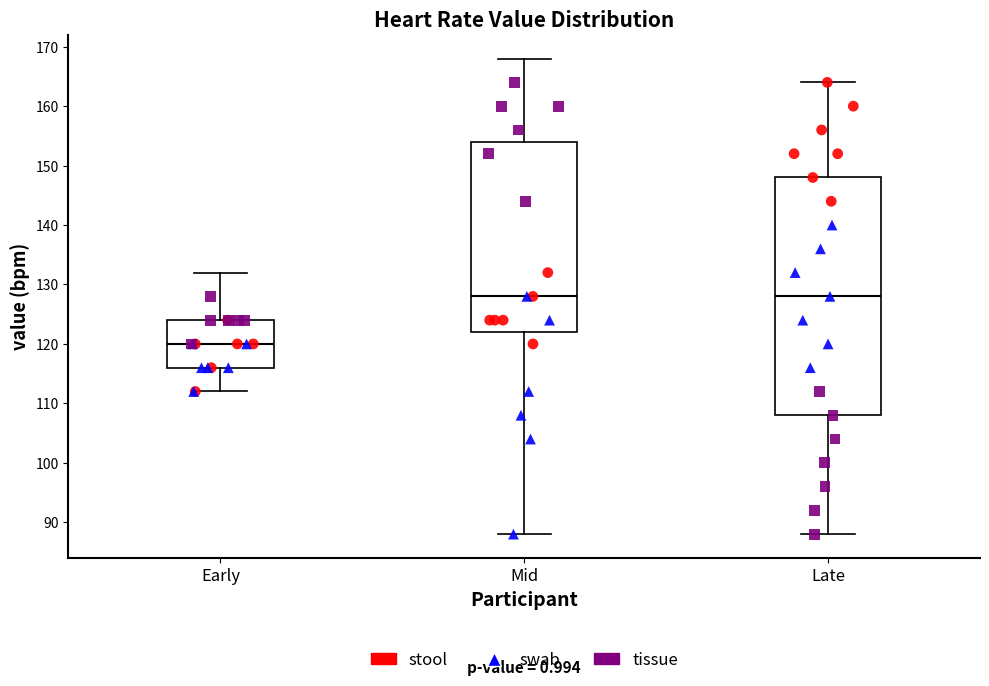

Comparing the boxes themselves (not the whiskers), which one is the tallest?

Late